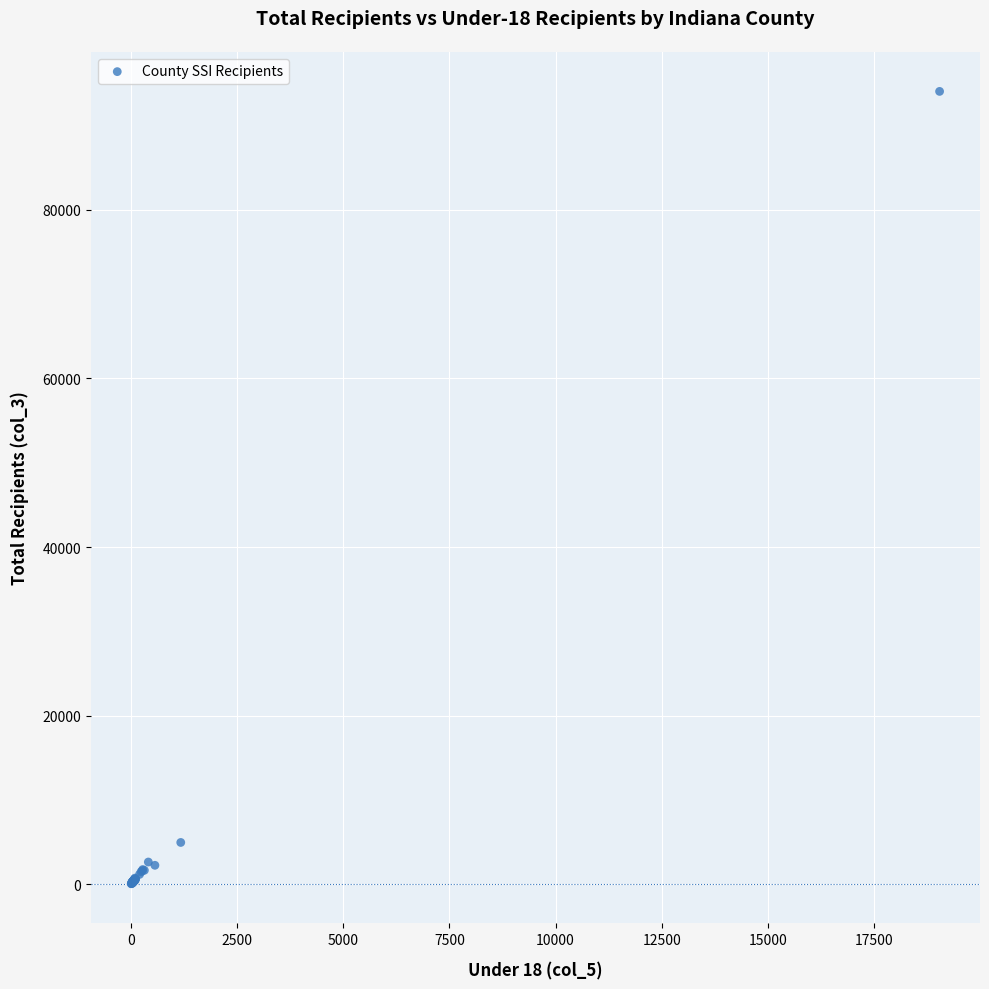

What Y value in the scatter plot is closest to 47052?

4973